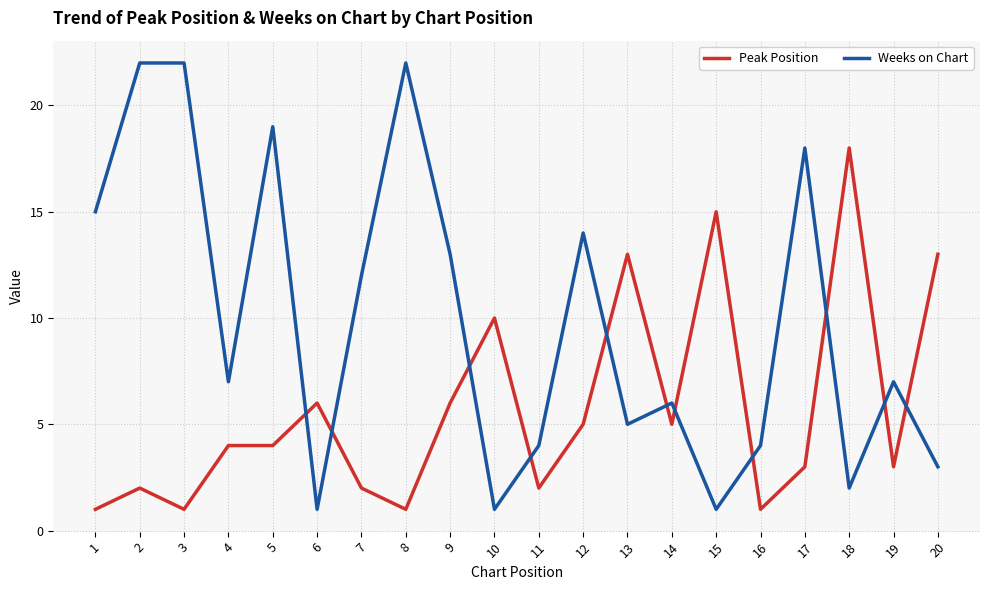

Reading left to right, list all the values displayed in this chart.

Peak Position: 1	2	1	4	4	6	2	1	6	10	2	5	13	5	15	1	3	18	3	13
Weeks on Chart: 15	22	22	7	19	1	12	22	13	1	4	14	5	6	1	4	18	2	7	3